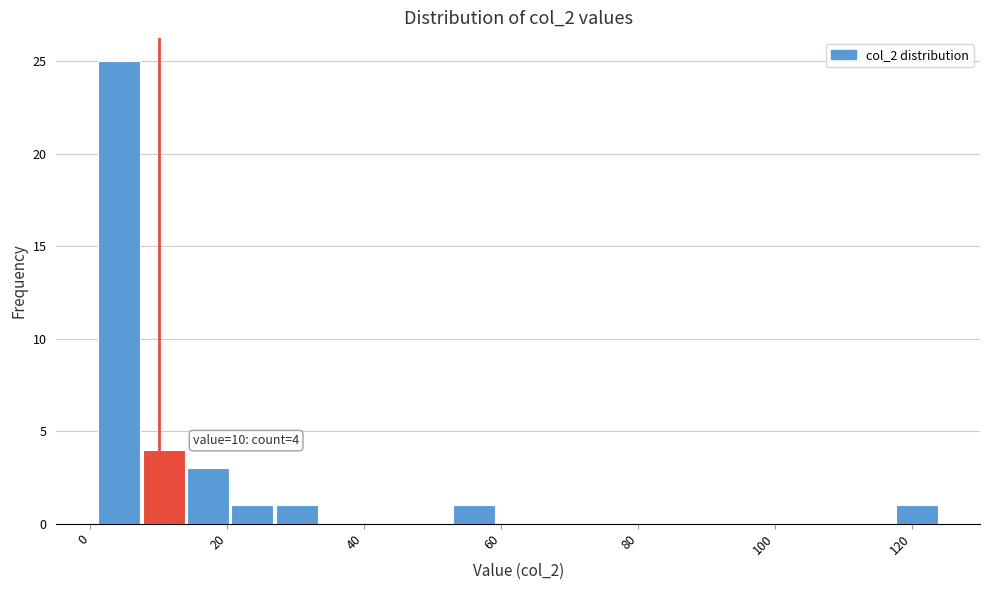

Read against the x-axis, roughly where is the centre of the tallest bar?

4